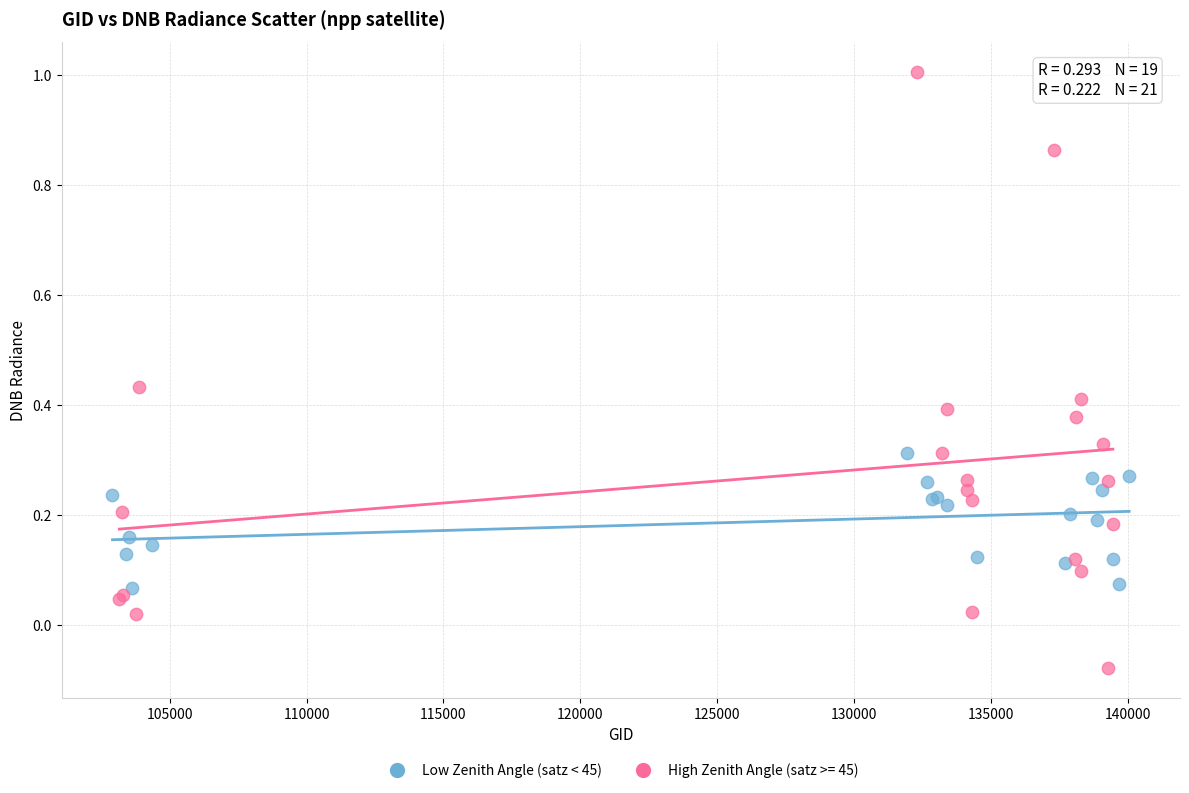

Which series reaches the maximum Y coordinate?

High Zenith Angle (satz >= 45)